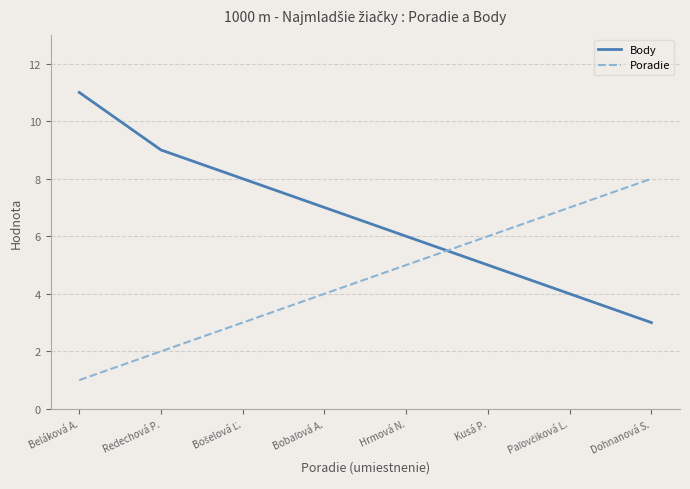

Which series has the largest range (max minus min)?

Body